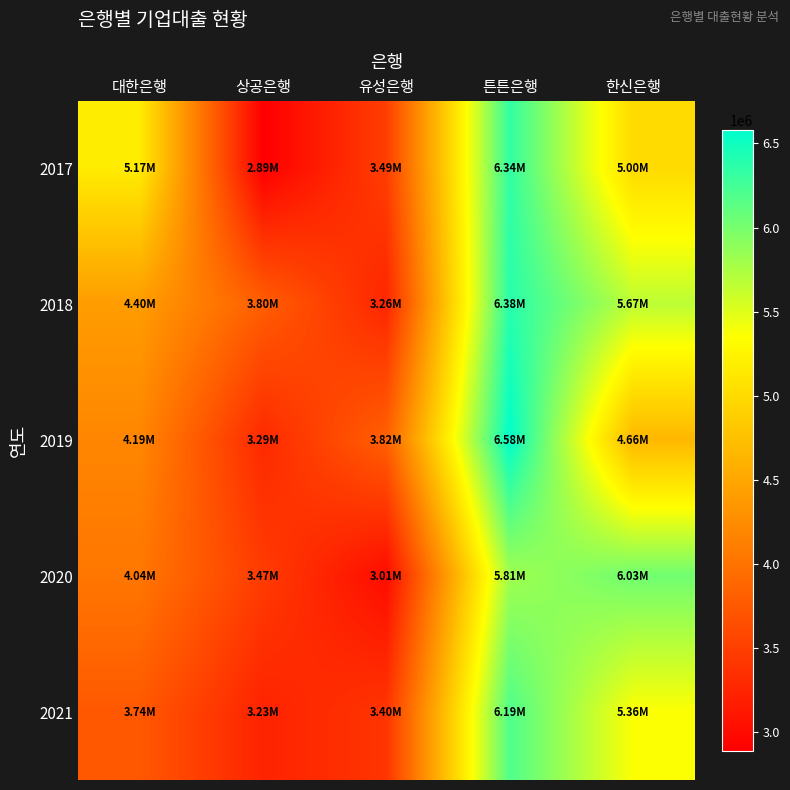

Which has a higher value, 튼튼은행 or 대한은행?

튼튼은행